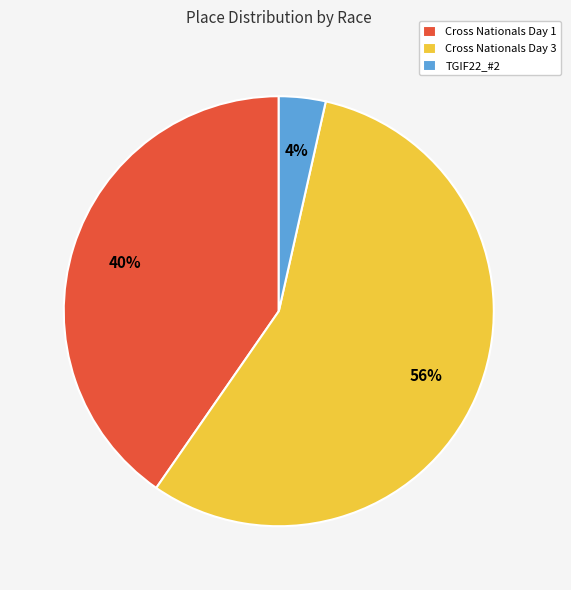

Count the number of slices in the pie.

3